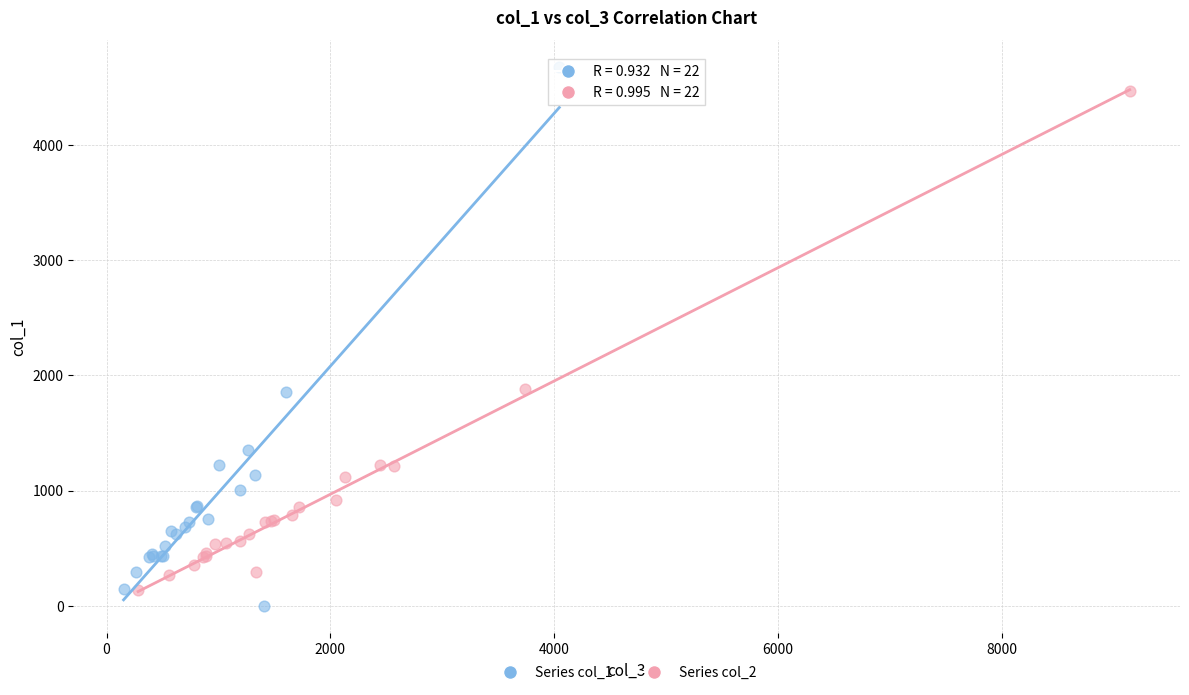

Which series has the largest Y range (max minus min)?

Series col_1